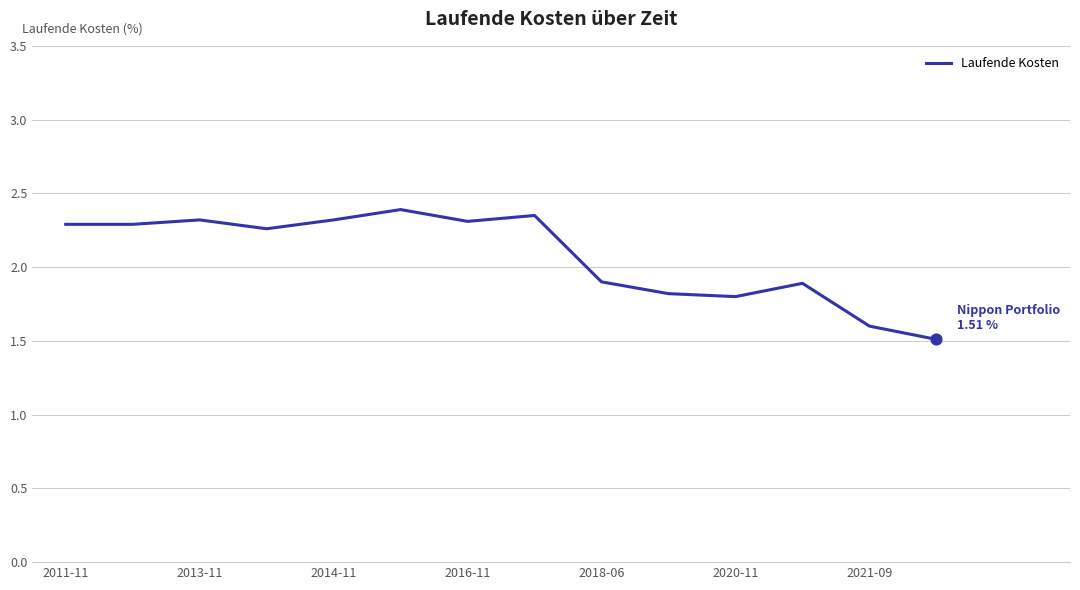

What is the smallest value displayed?

1.5